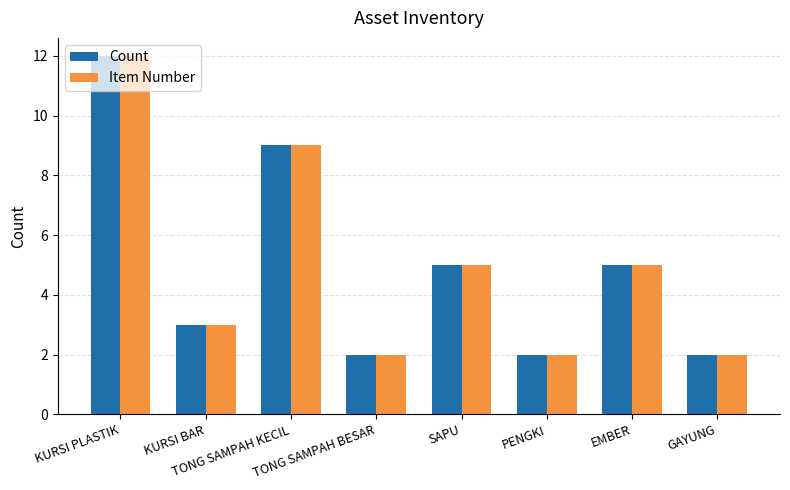

What is the maximum value shown in the chart?

12